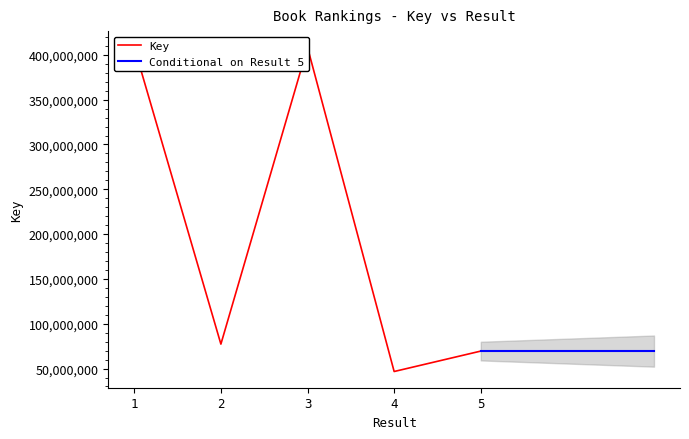

What is the difference between the maximum and minimum values?

361688813